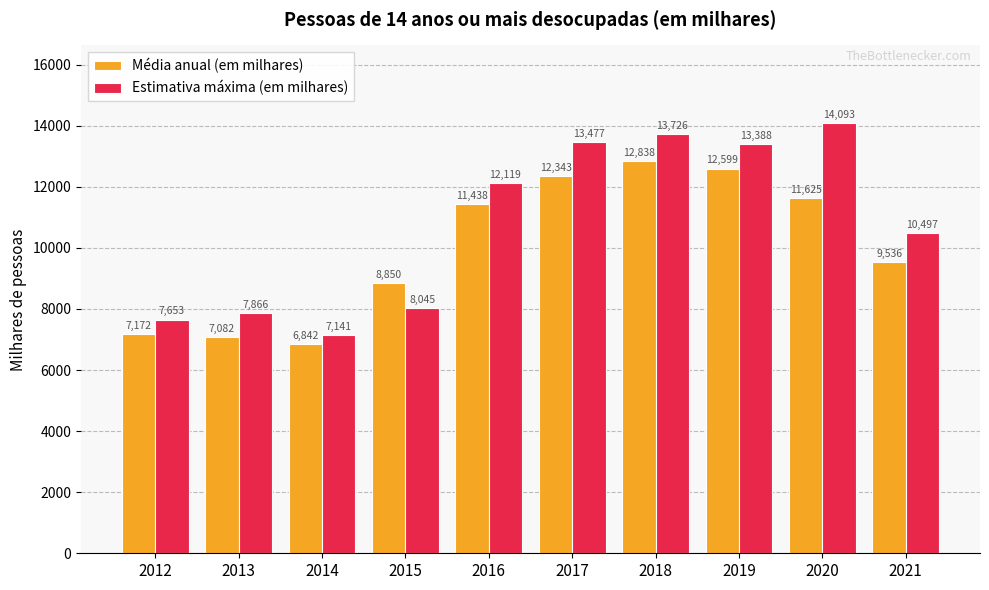

What is the sum of all Estimativa máxima (em milhares) values?

108005.0